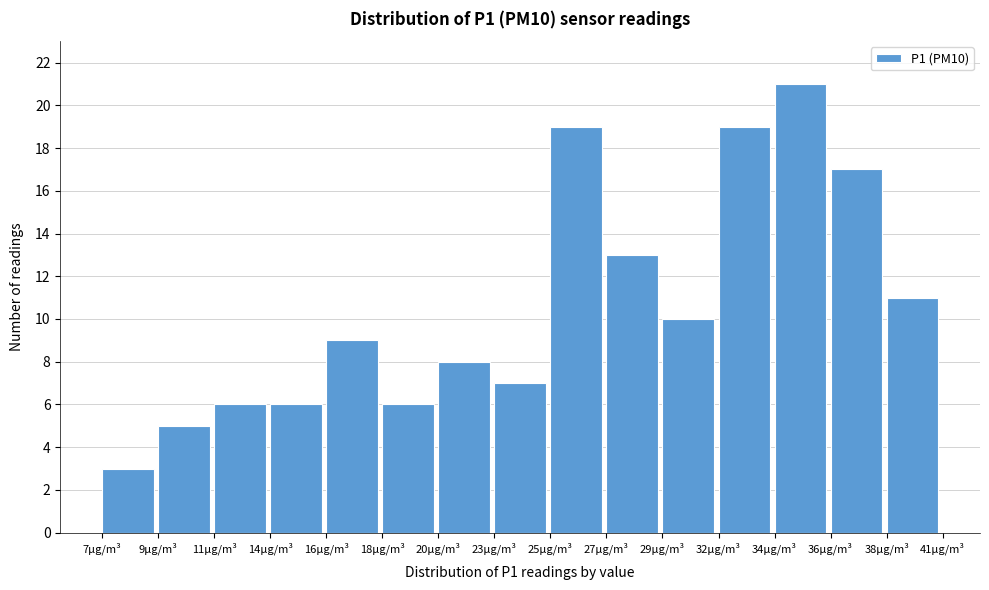

Reading right to left, transcribe all the data shown in this chart.

11	17	21	19	10	13	19	7	8	6	9	6	6	5	3